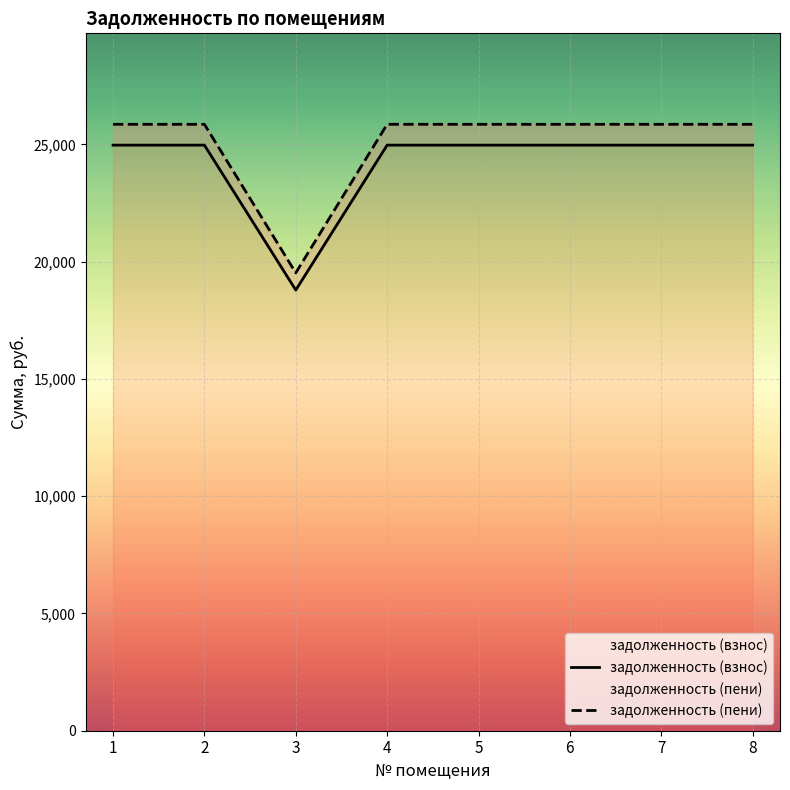

What is the sum of all задолженность (взнос) values?

193548.9